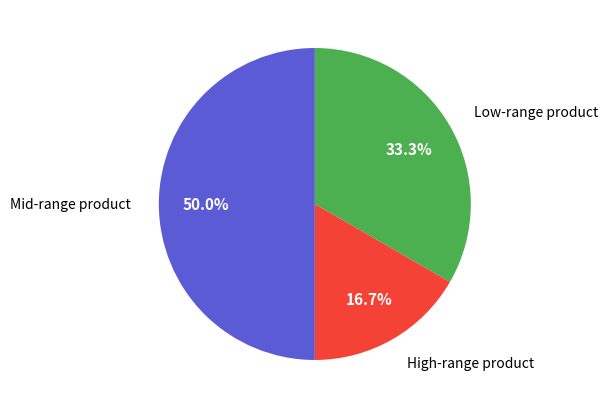

Rank the categories by value from lowest to highest.

High-range product, Low-range product, Mid-range product